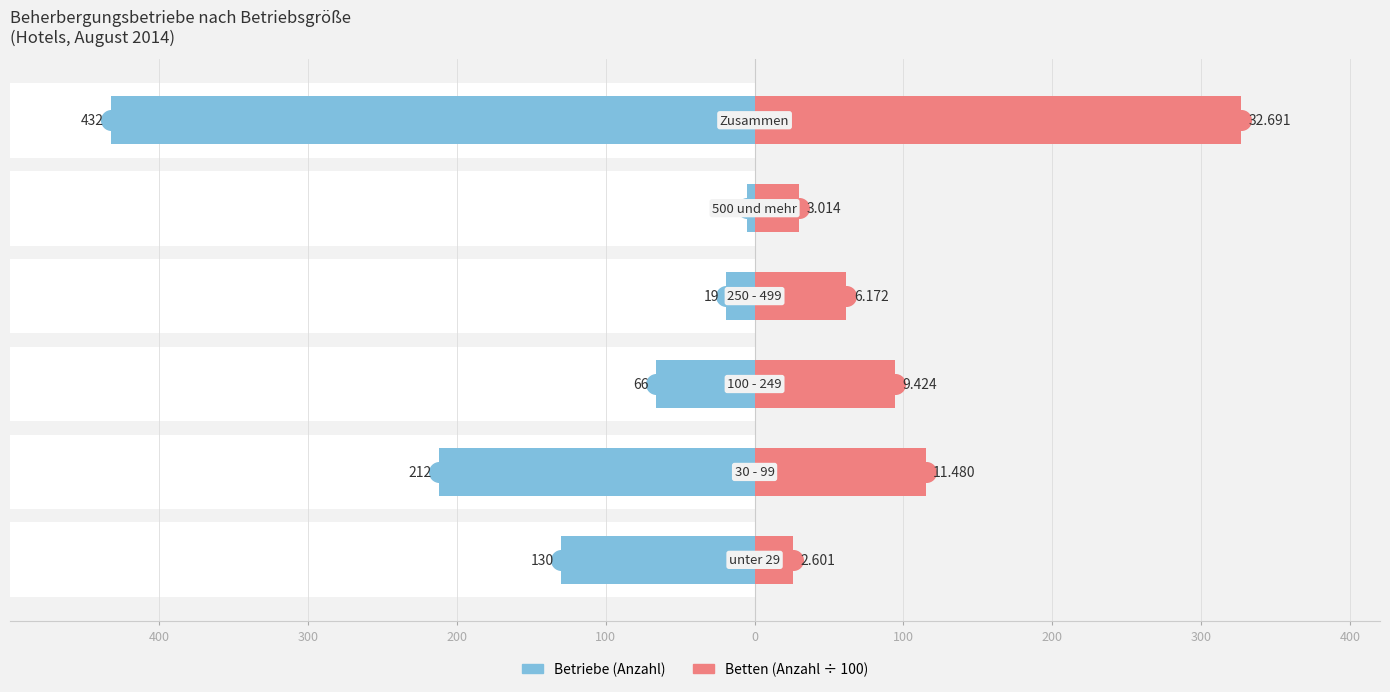

Which series has the largest total across all categories?

Betriebe (Anzahl)